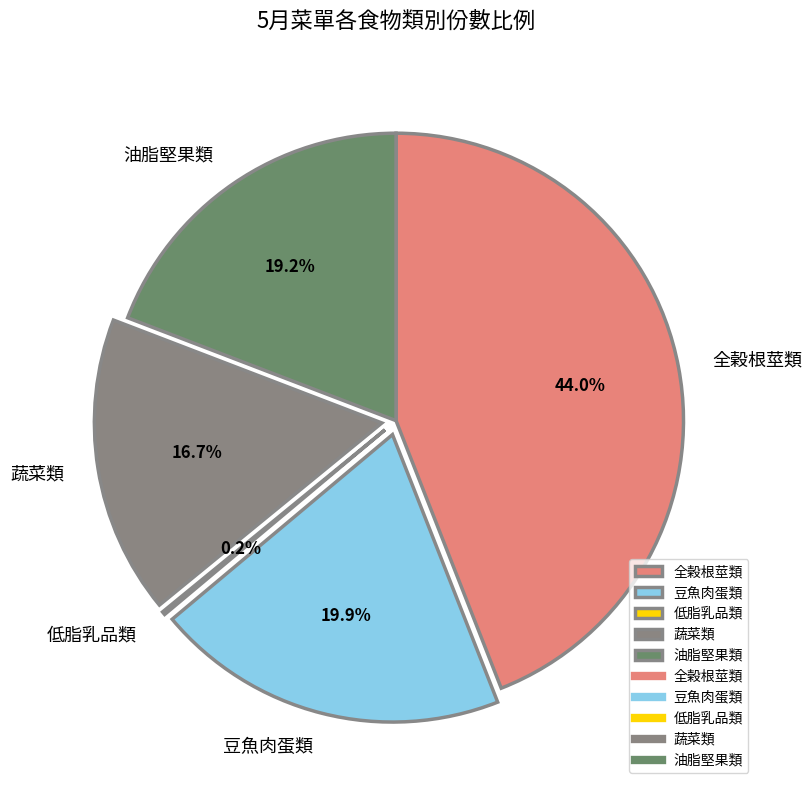

Is there any slice that represents more than half of the pie?

No